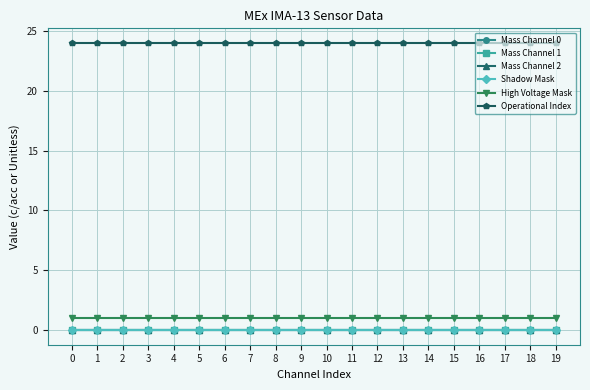

Reading left to right, transcribe all the data shown in this chart.

Mass Channel 0: 0=0	1=0	2=0	3=0	4=0	5=0	6=0	7=0	8=0	9=0	10=0	11=0	12=0	13=0	14=0	15=0	16=0	17=0	18=0	19=0
Mass Channel 1: 0=0	1=0	2=0	3=0	4=0	5=0	6=0	7=0	8=0	9=0	10=0	11=0	12=0	13=0	14=0	15=0	16=0	17=0	18=0	19=0
Mass Channel 2: 0=0	1=0	2=0	3=0	4=0	5=0	6=0	7=0	8=0	9=0	10=0	11=0	12=0	13=0	14=0	15=0	16=0	17=0	18=0	19=0
Shadow Mask: 0=0	1=0	2=0	3=0	4=0	5=0	6=0	7=0	8=0	9=0	10=0	11=0	12=0	13=0	14=0	15=0	16=0	17=0	18=0	19=0
High Voltage Mask: 0=1	1=1	2=1	3=1	4=1	5=1	6=1	7=1	8=1	9=1	10=1	11=1	12=1	13=1	14=1	15=1	16=1	17=1	18=1	19=1
Operational Index: 0=24	1=24	2=24	3=24	4=24	5=24	6=24	7=24	8=24	9=24	10=24	11=24	12=24	13=24	14=24	15=24	16=24	17=24	18=24	19=24